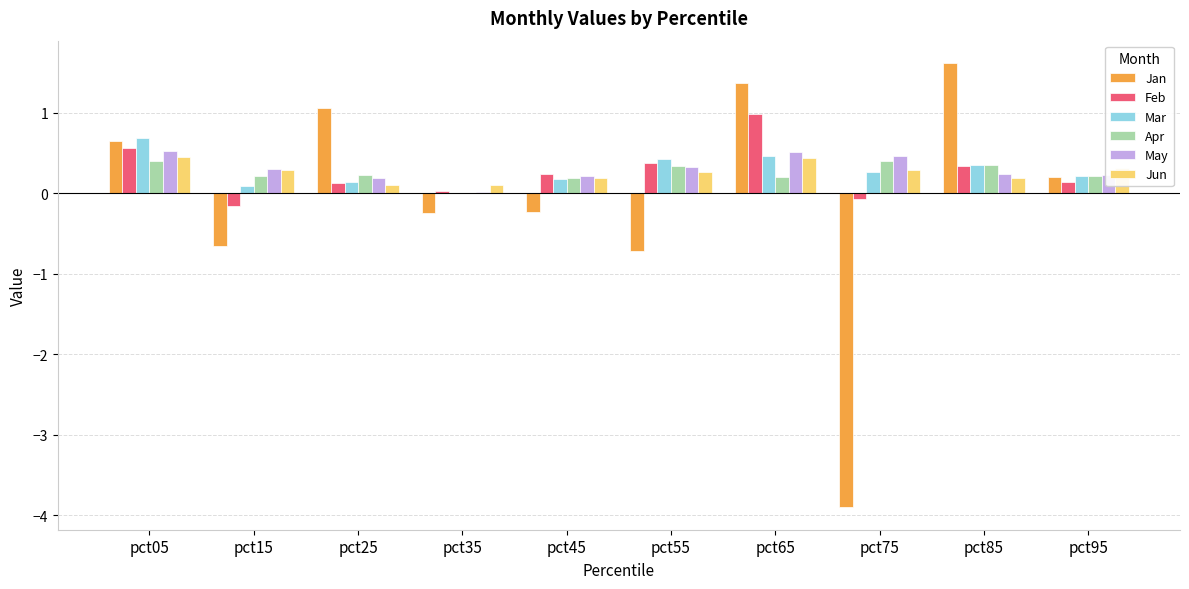

What are all the series names shown in the legend?

Jan, Feb, Mar, Apr, May, Jun